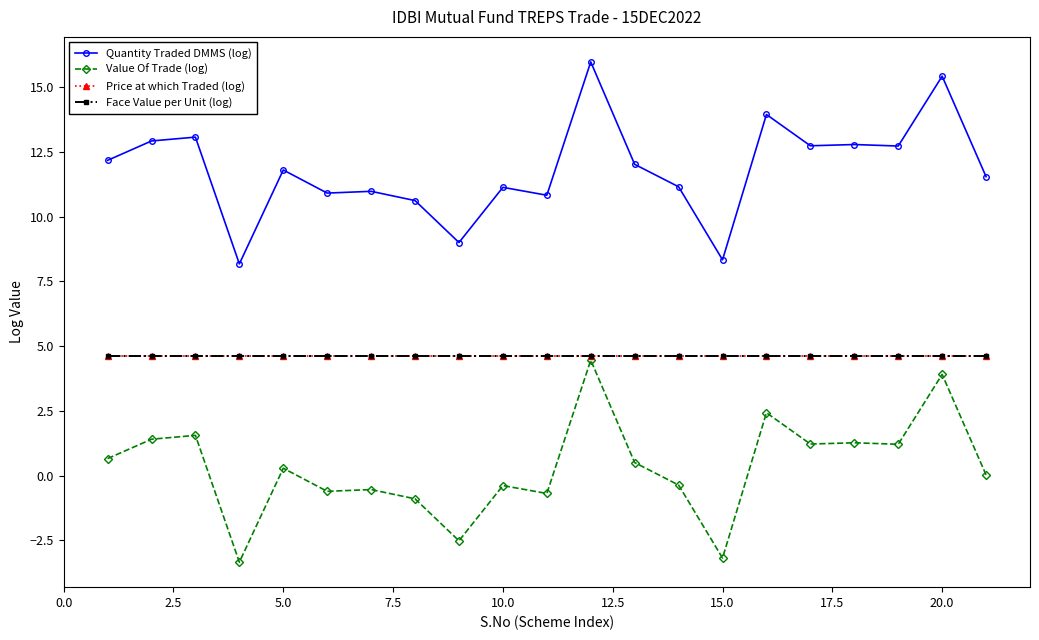

True or false: Value Of Trade (log) and Quantity Traded DMMS (log) intersect in this chart.

False